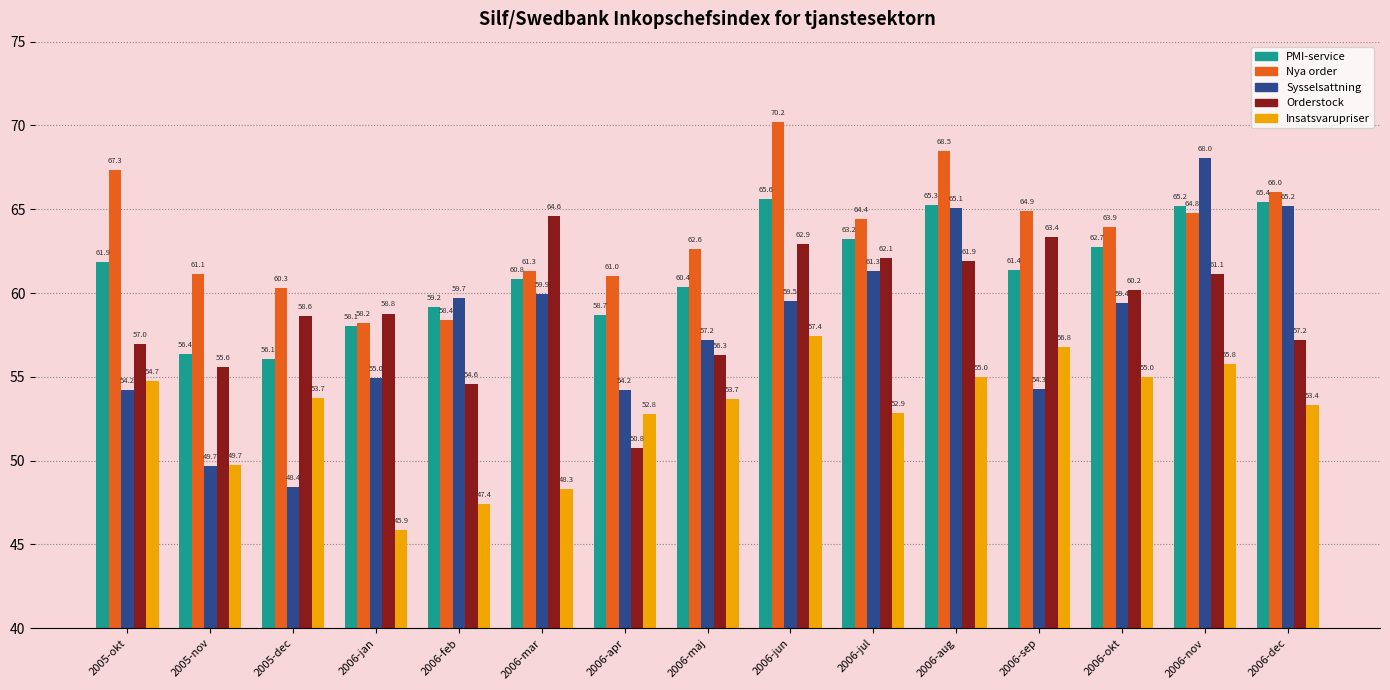

What is the difference between the PMI-service values at 2006-feb and 2006-mar?

1.7